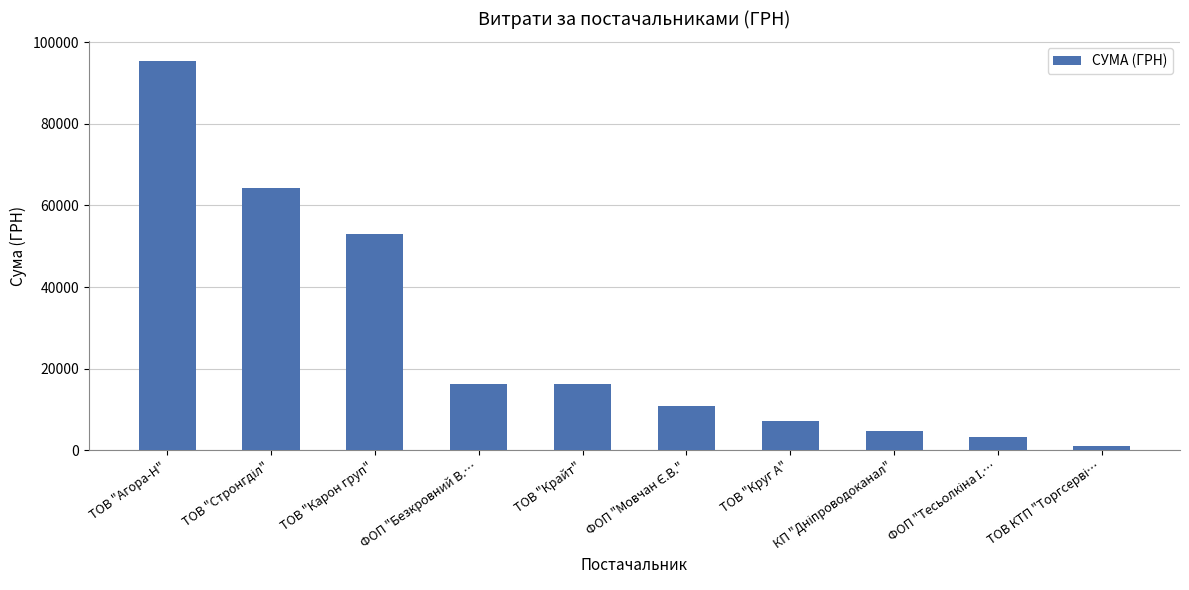

Which has a higher value, ТОВ "Круг А" or ТОВ "Карон груп"?

ТОВ "Карон груп"